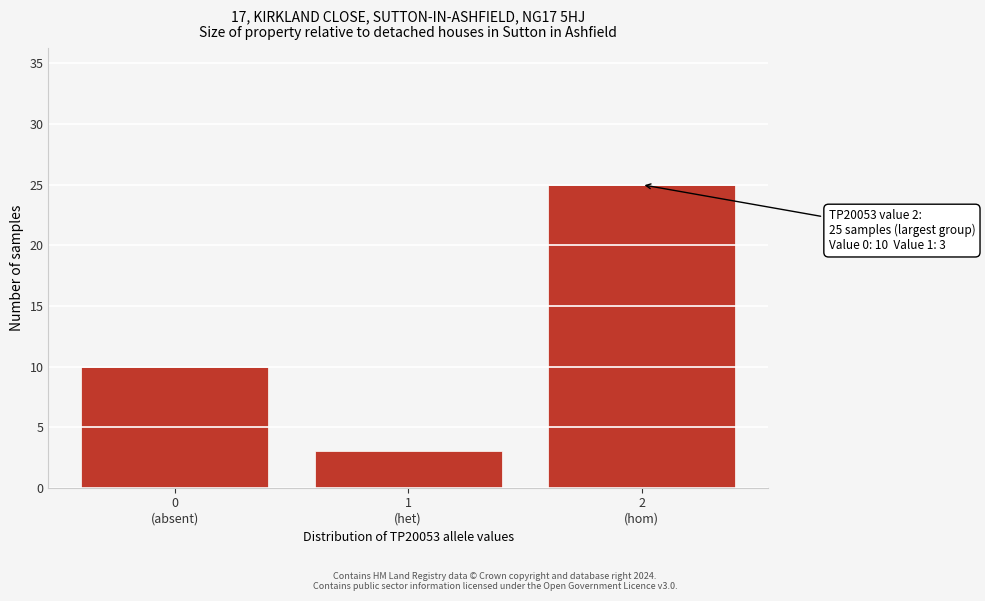

Reading right to left, what are all the values shown in this chart?

25	3	10